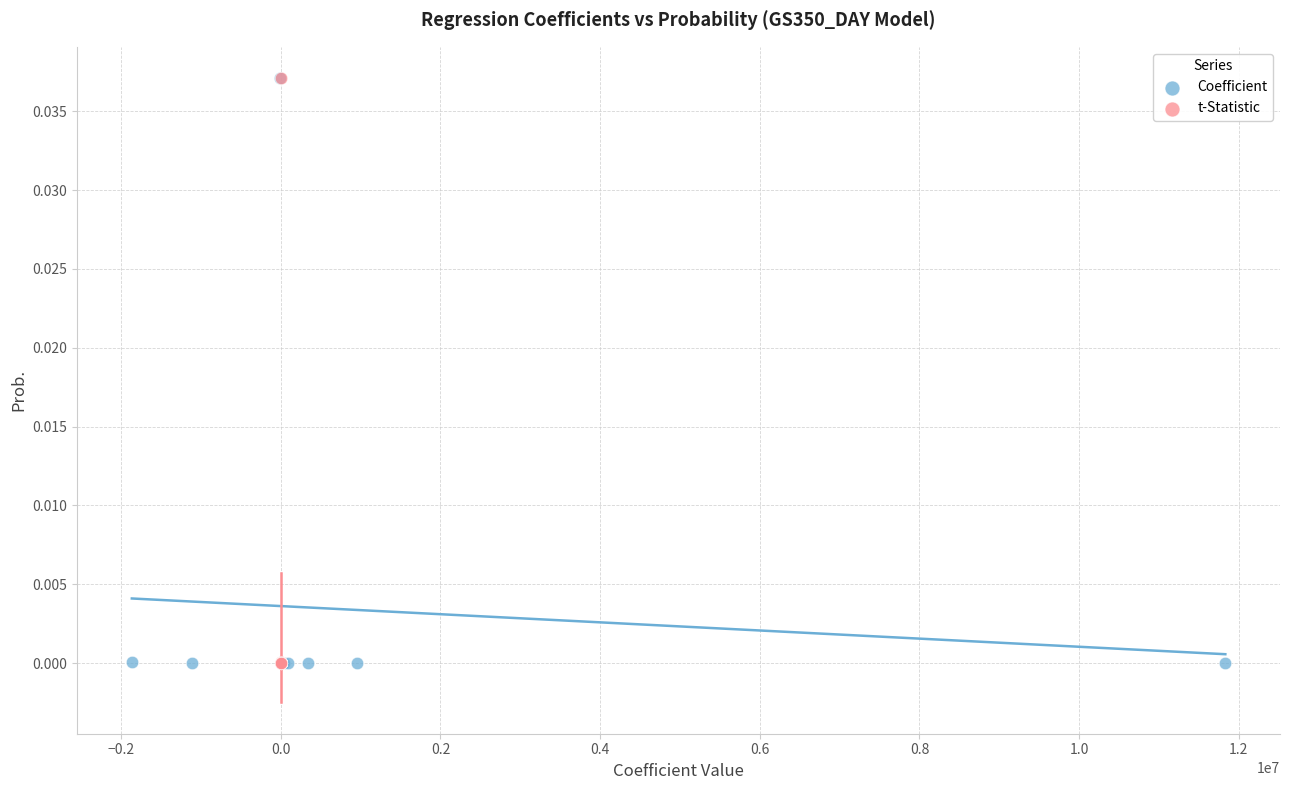

What are all the series names shown in the legend?

Coefficient, t-Statistic